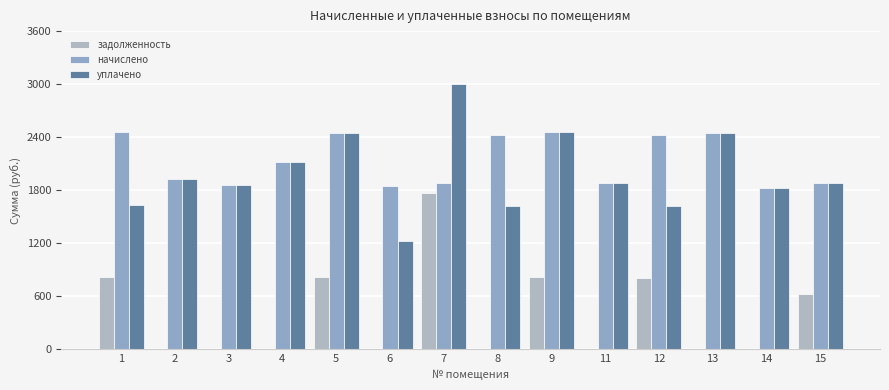

The задолженность series shows 2845.0 at 7. True or false?

False